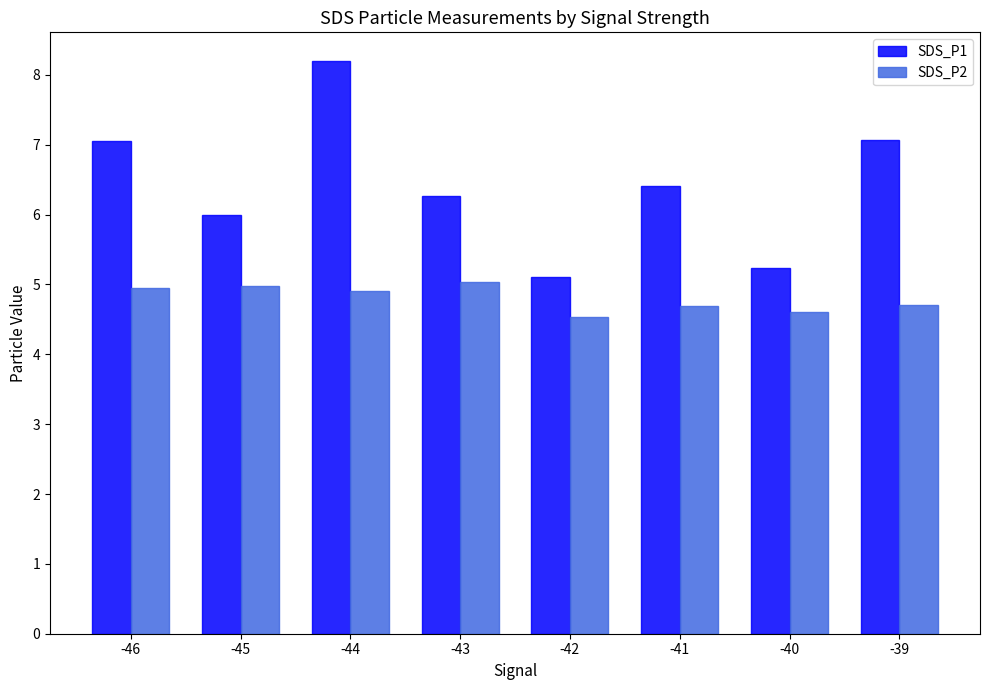

Rank the series by their maximum value, from lowest to highest.

SDS_P2, SDS_P1